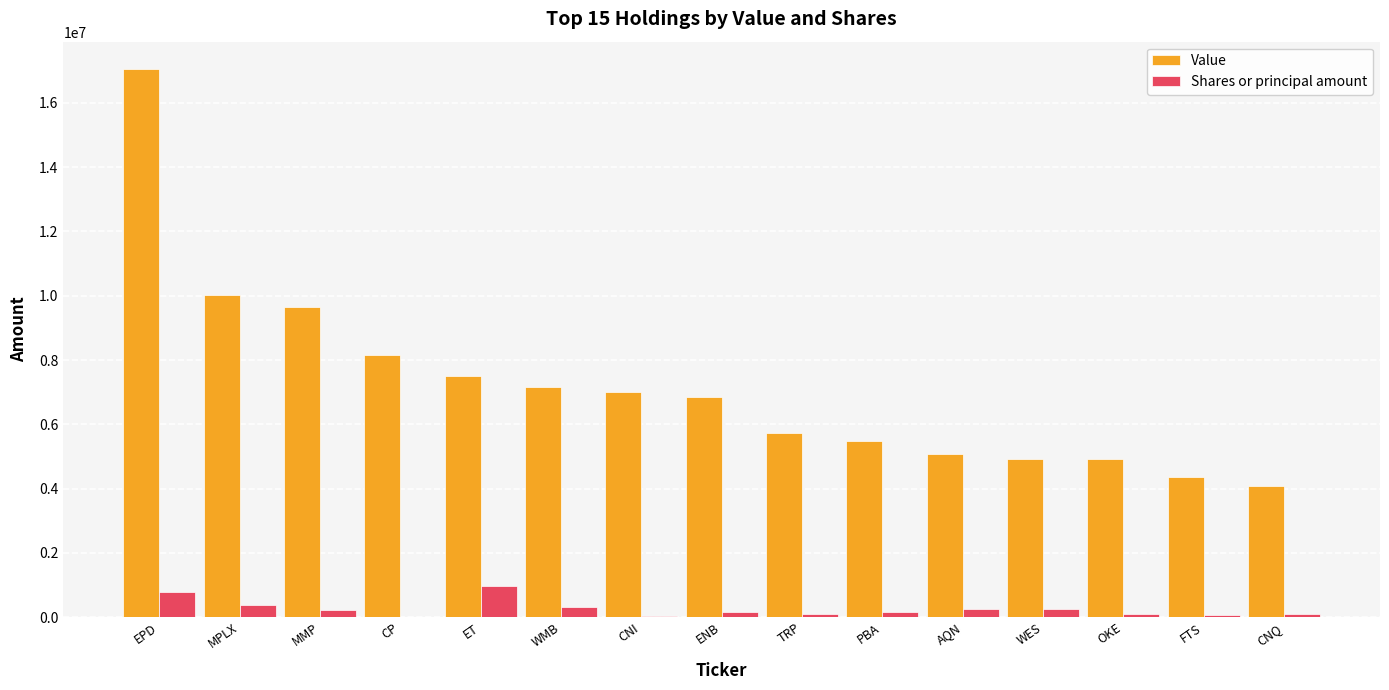

Are the bars horizontal?

No